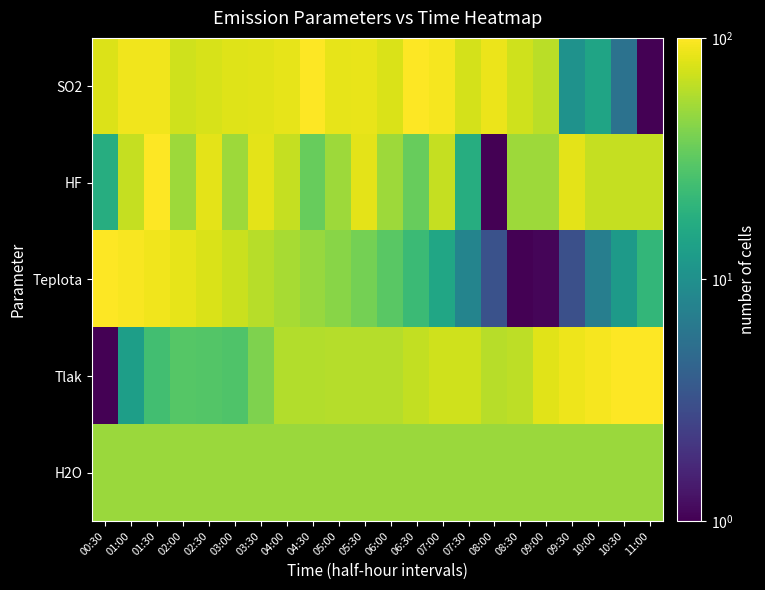

What is the difference between the highest and lowest values at 09:30?

86.5